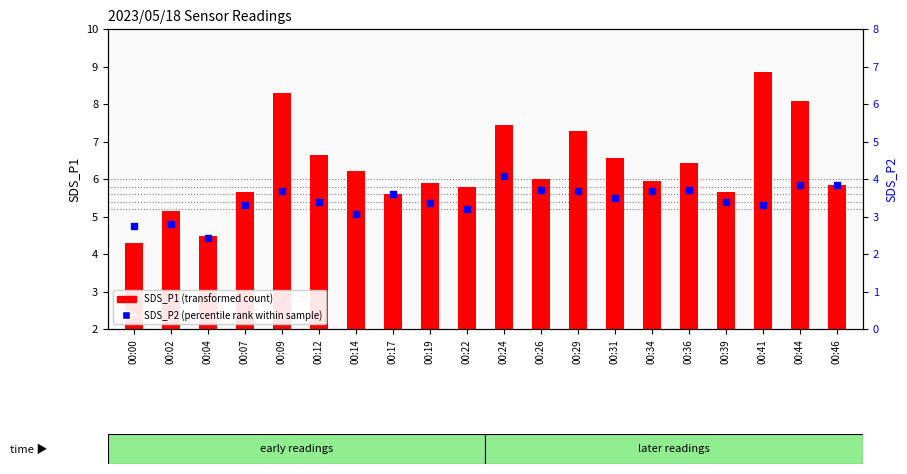

What is the total value across all series at 00:02?

8.0